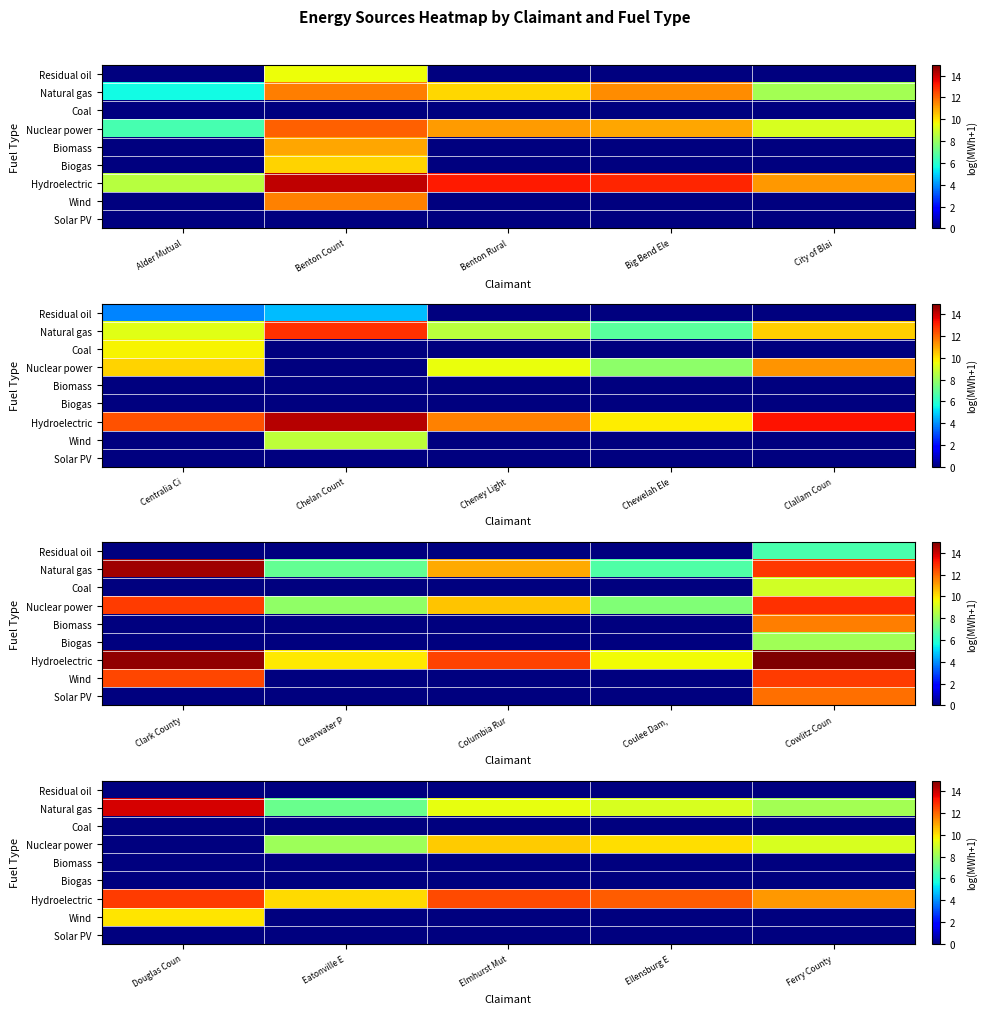

What is the minimum value for Hydroelectric?

10.1